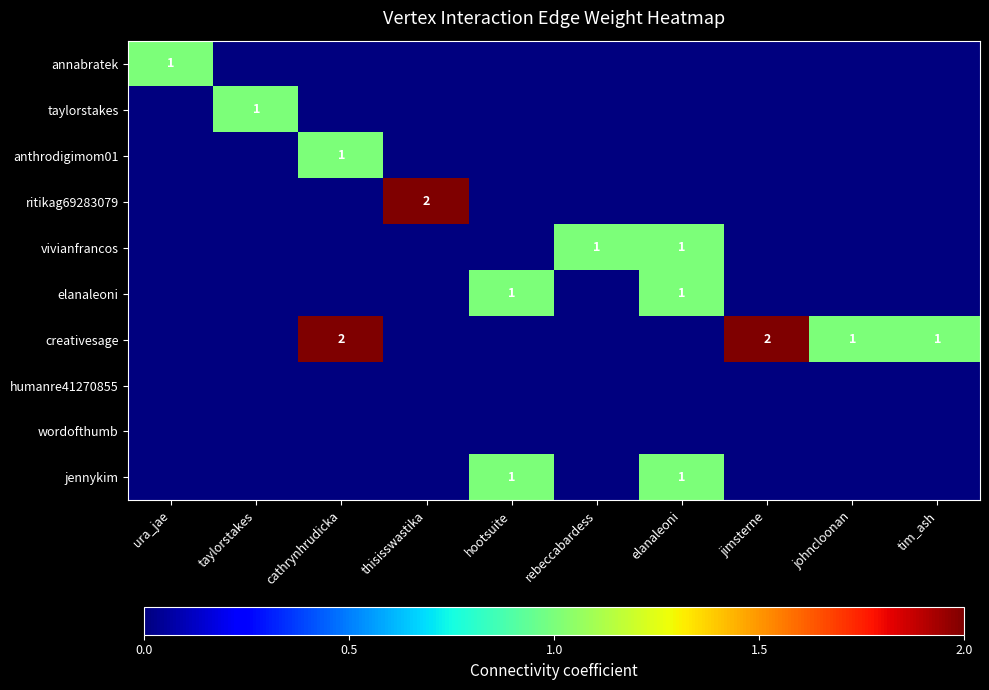

At how many categories does at least one series exceed 1?

3